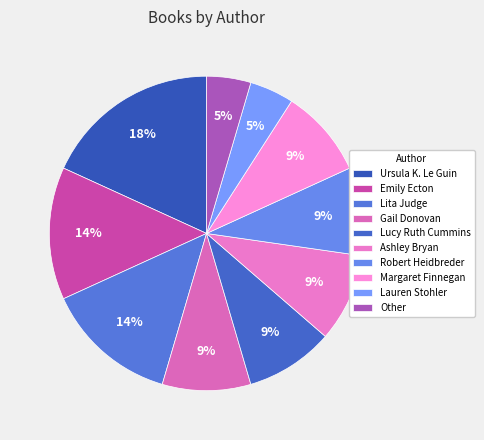

How many slices are in this pie chart?

10